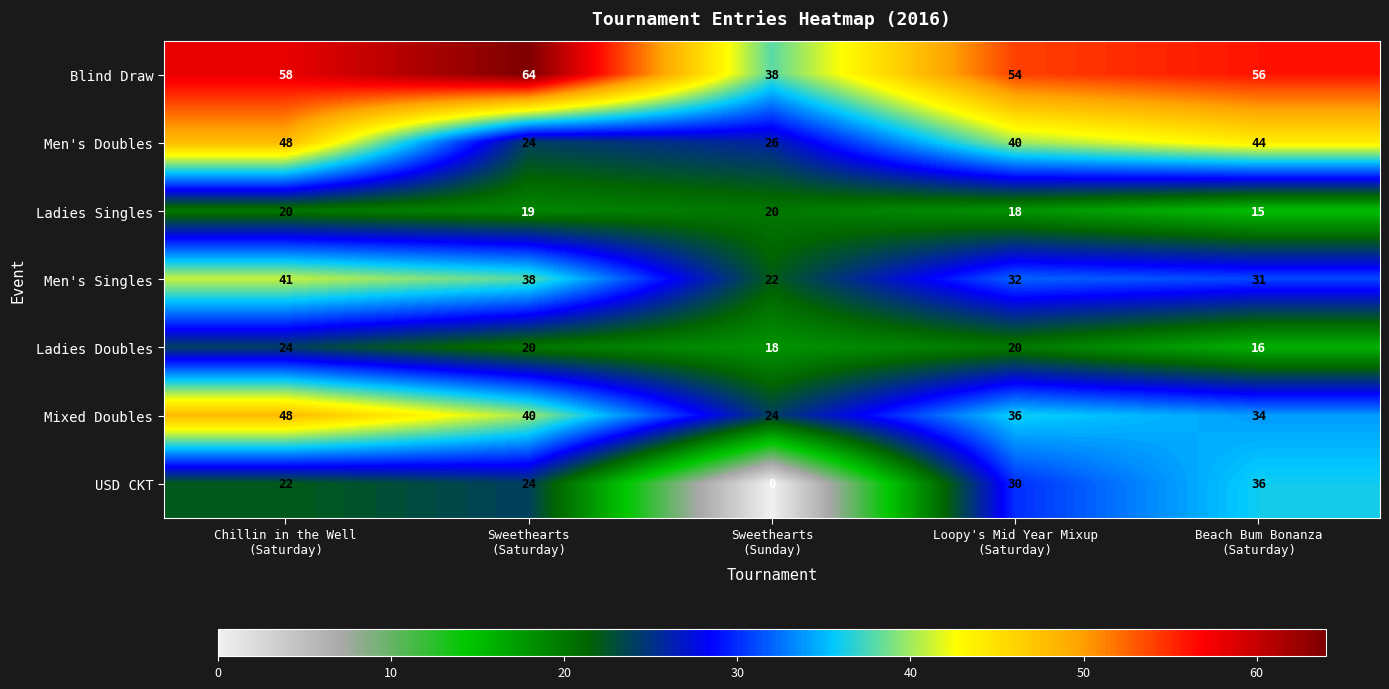

What is the difference between the second highest and second lowest values in the Blind Draw series?

4